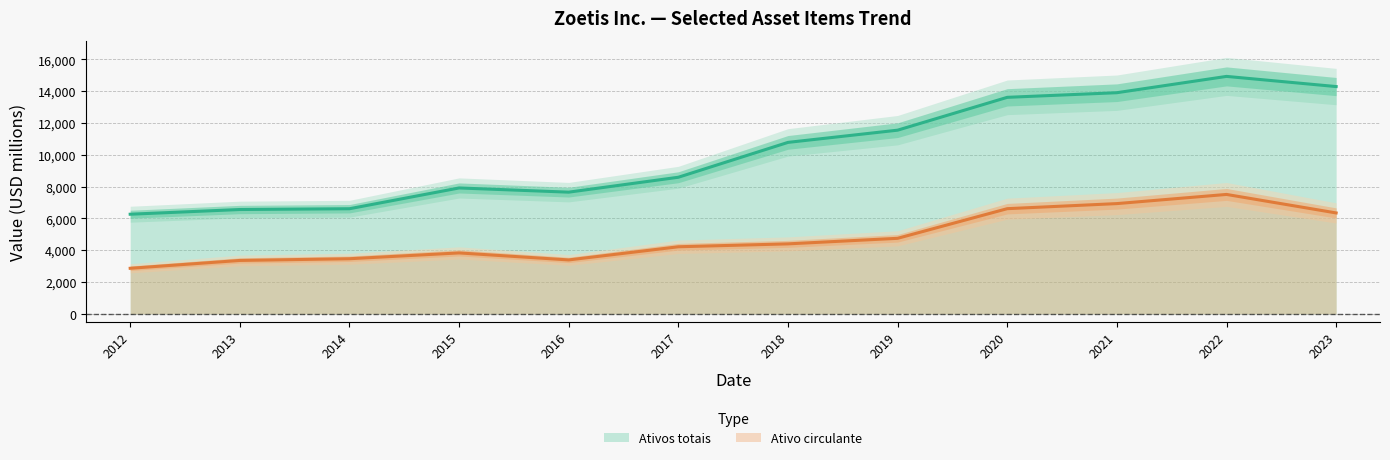

What is the difference between the second highest and minimum values in the Ativos totais series?

8024